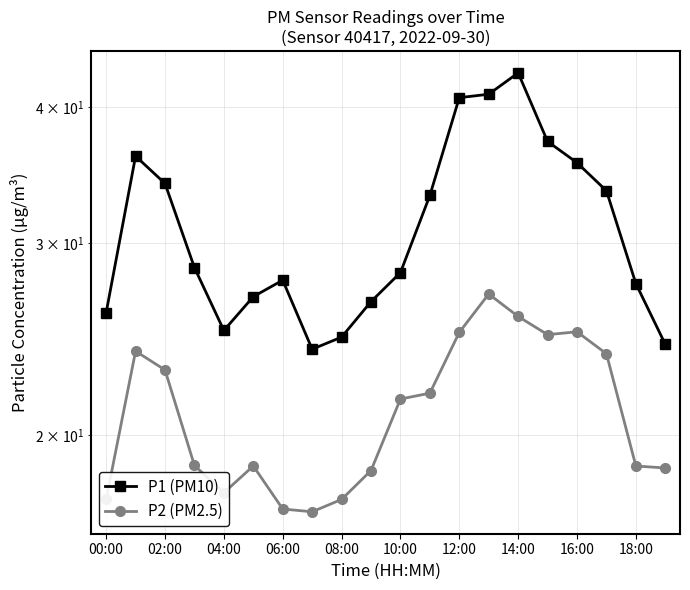

In P1 (PM10), how many points are lower than both neighbors (excluding endpoints)?

2